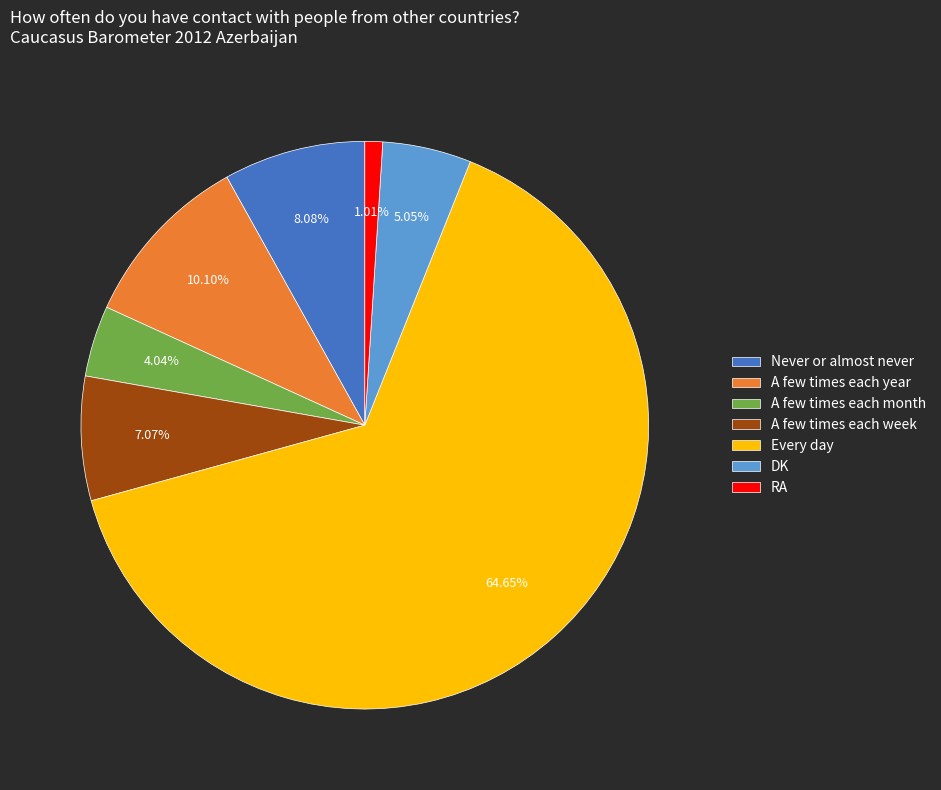

How many segments does this pie chart have?

7